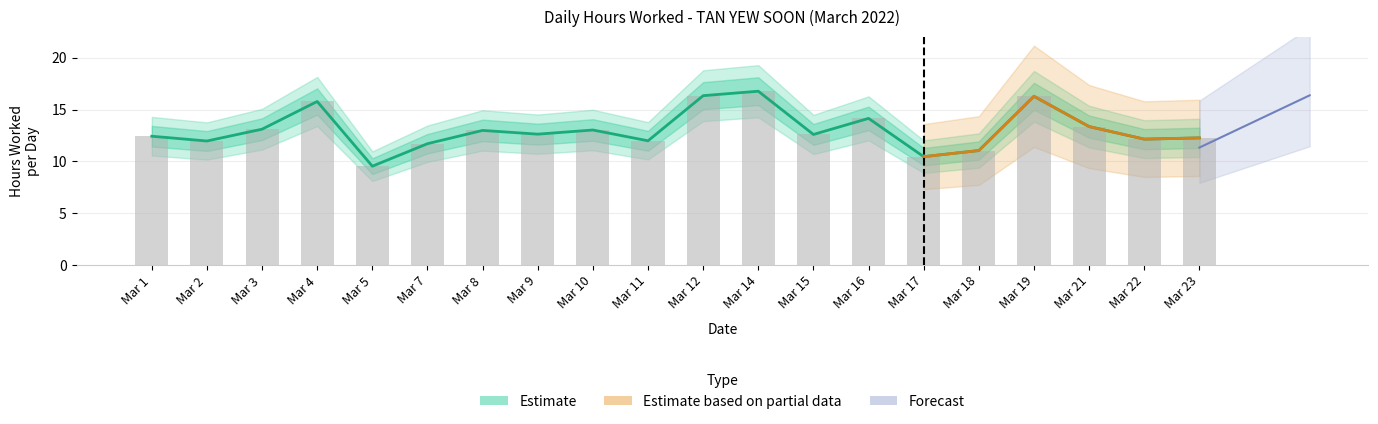

Are the bars grouped side by side (vs. stacked)?

No